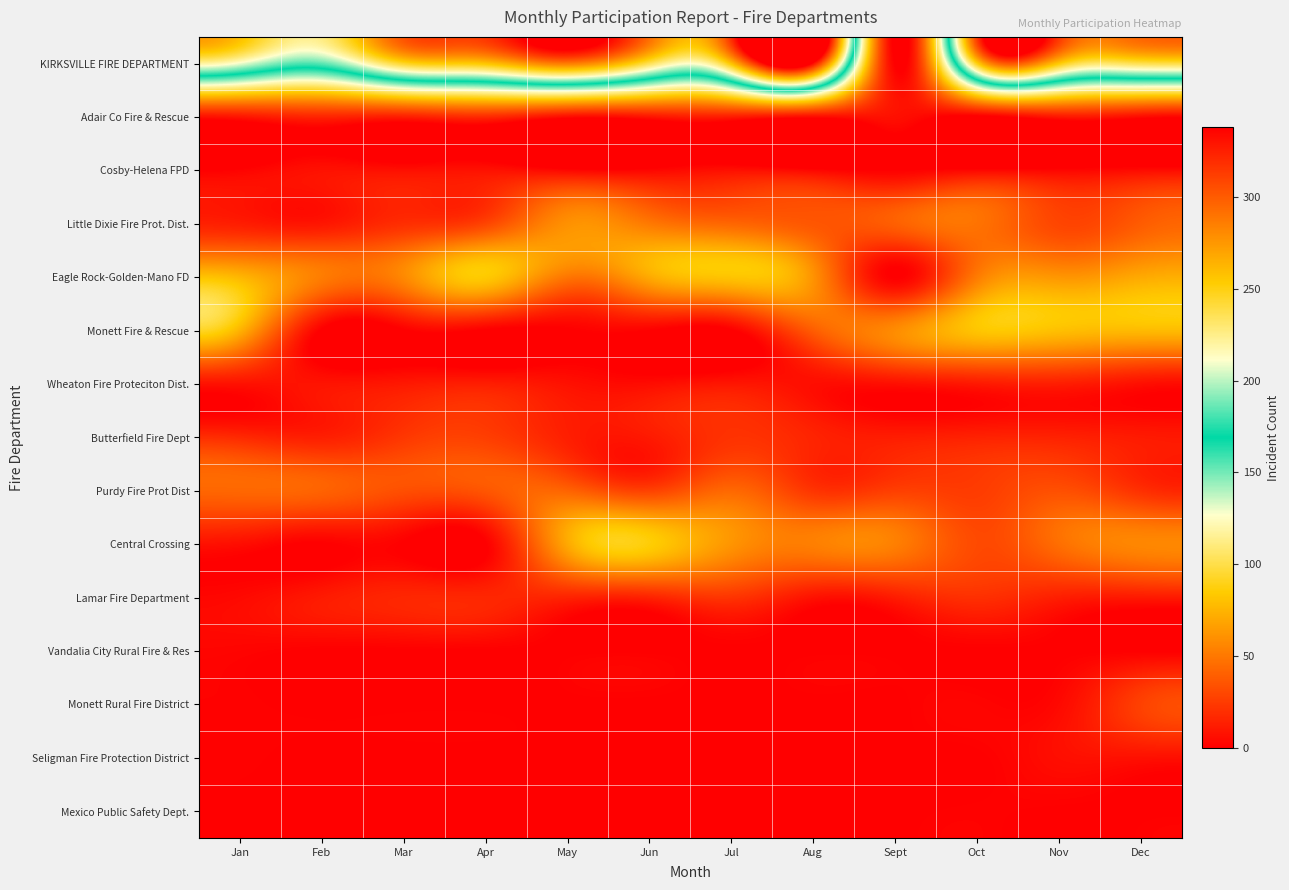

Which has a higher value, May or Apr?

May